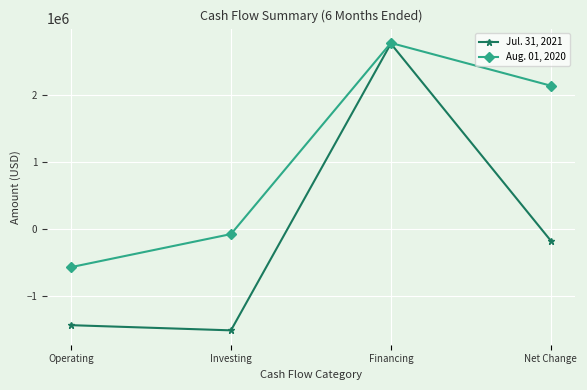

What is the maximum value for Aug. 01, 2020?

2773000